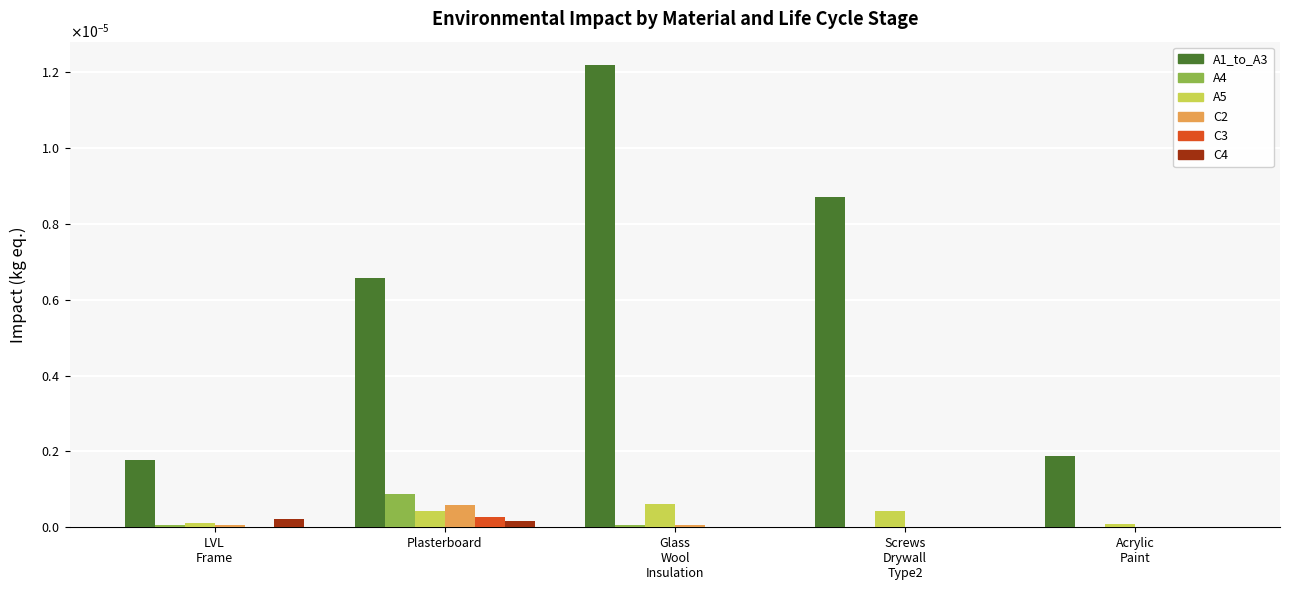

Reading left to right, transcribe all the data shown in this chart.

A1_to_A3: LVL
Frame=0.0	Plasterboard=0.0	Glass
Wool
Insulation=0.0	Screws
Drywall
Type2=0.0	Acrylic
Paint=0.0
A4: LVL
Frame=0.0	Plasterboard=0.0	Glass
Wool
Insulation=0.0	Screws
Drywall
Type2=0.0	Acrylic
Paint=0.0
A5: LVL
Frame=0.0	Plasterboard=0.0	Glass
Wool
Insulation=0.0	Screws
Drywall
Type2=0.0	Acrylic
Paint=0.0
C2: LVL
Frame=0.0	Plasterboard=0.0	Glass
Wool
Insulation=0.0	Screws
Drywall
Type2=0.0	Acrylic
Paint=0.0
C3: LVL
Frame=0.0	Plasterboard=0.0	Glass
Wool
Insulation=0.0	Screws
Drywall
Type2=0.0	Acrylic
Paint=0.0
C4: LVL
Frame=0.0	Plasterboard=0.0	Glass
Wool
Insulation=0.0	Screws
Drywall
Type2=0.0	Acrylic
Paint=0.0